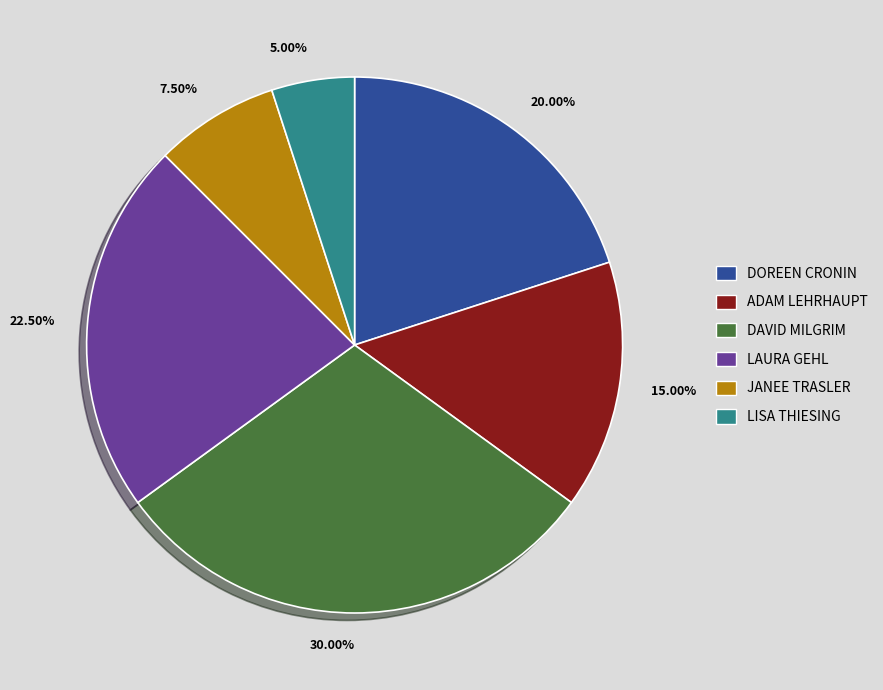

Is there any slice that represents more than half of the pie?

No